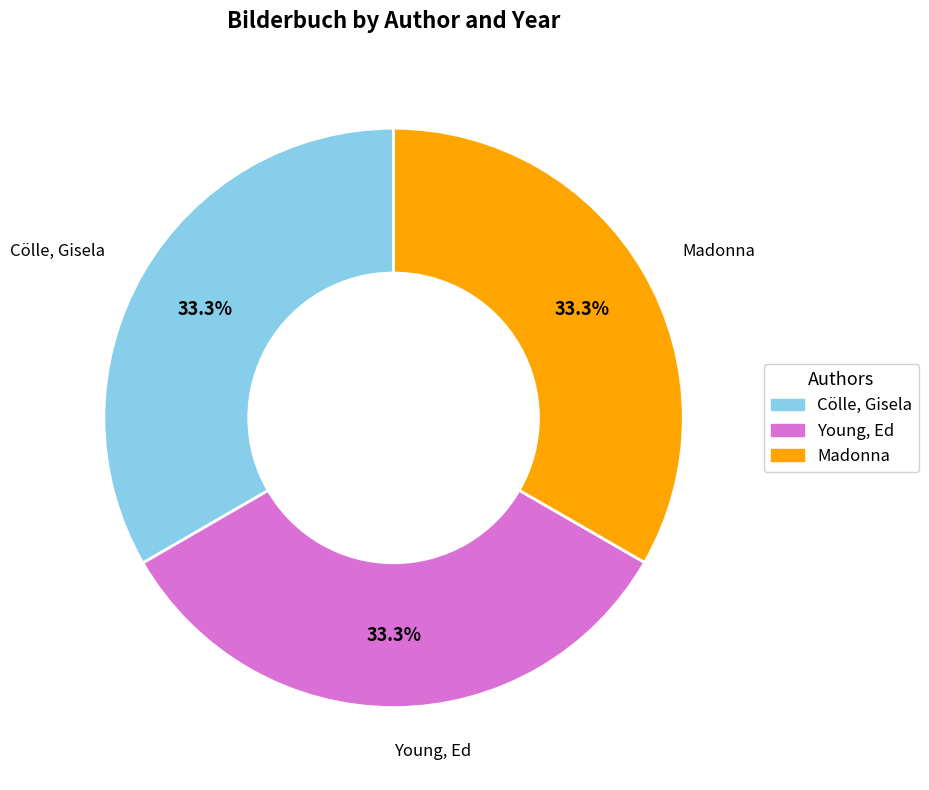

What is the ratio of the value at Cölle, Gisela to the value at Young, Ed?

1.0